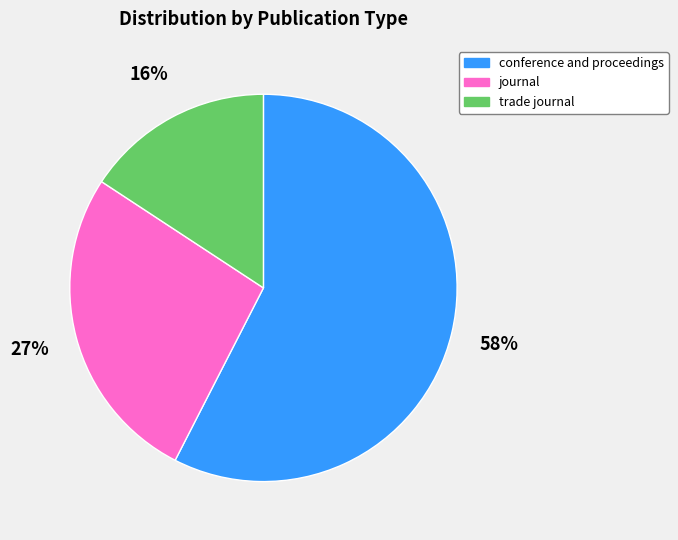

Rank the categories by value from highest to lowest.

conference and proceedings, journal, trade journal